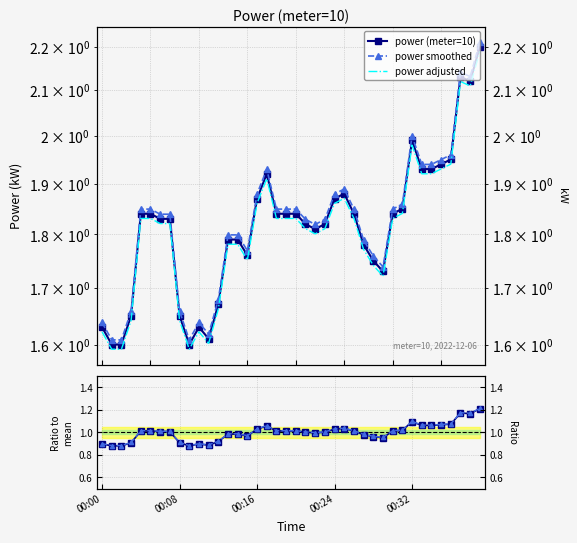

True or false: power smoothed and ratio smoothed cross at least once.

False